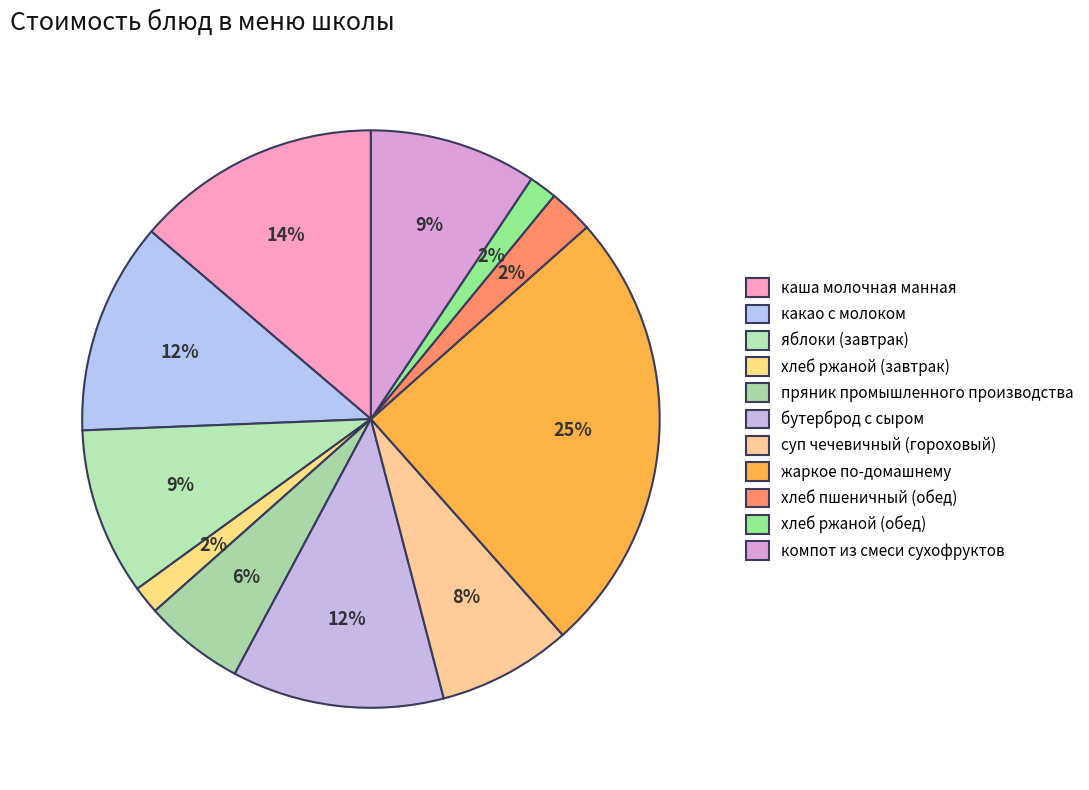

To the nearest percent, what is the combined percentage of каша молочная манная and пряник промышленного производства?

19%